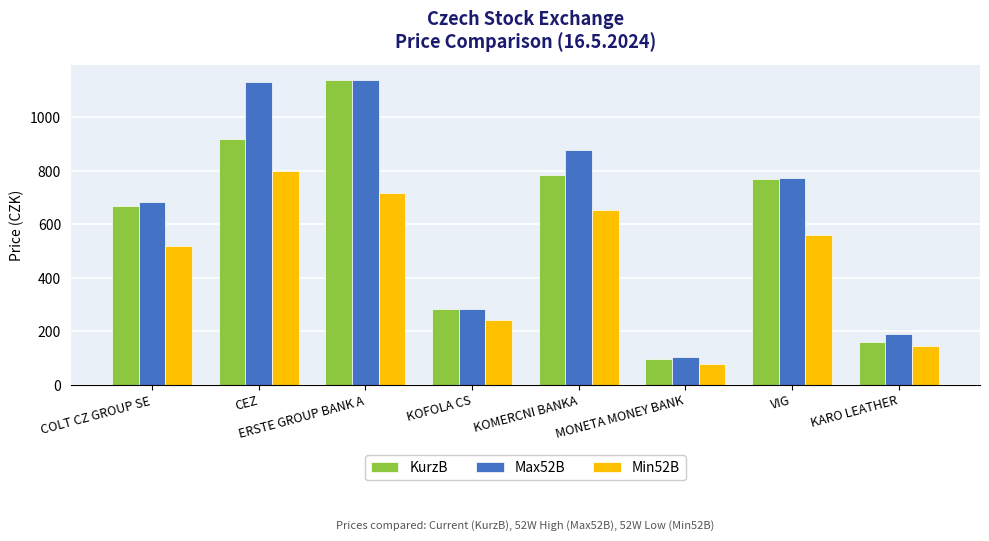

Are the bars grouped side by side (vs. stacked)?

Yes